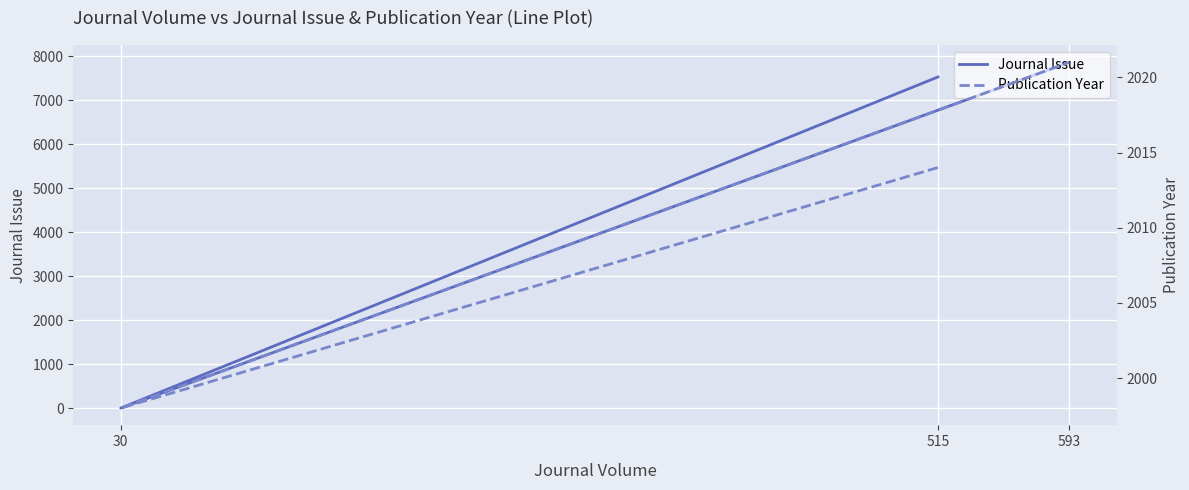

What is the difference between the second highest and minimum values in the Publication Year series?

16